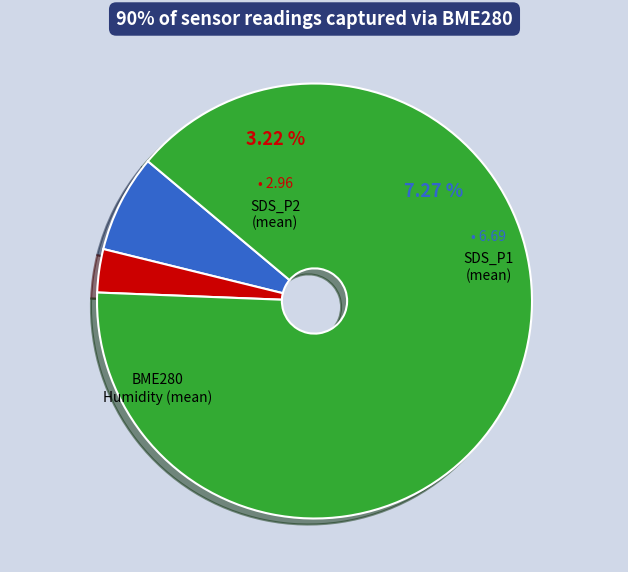

Combined, what portion of the pie is SDS_P2 (mean) and SDS_P1 (mean)?

10.5%